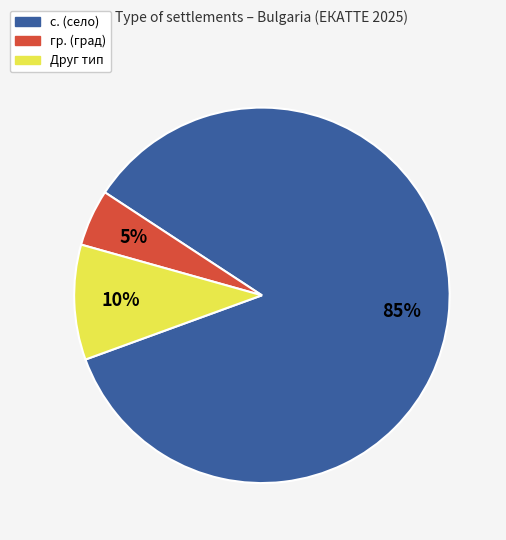

To the nearest percent, what is the difference between the largest and smallest slice percentages?

80%